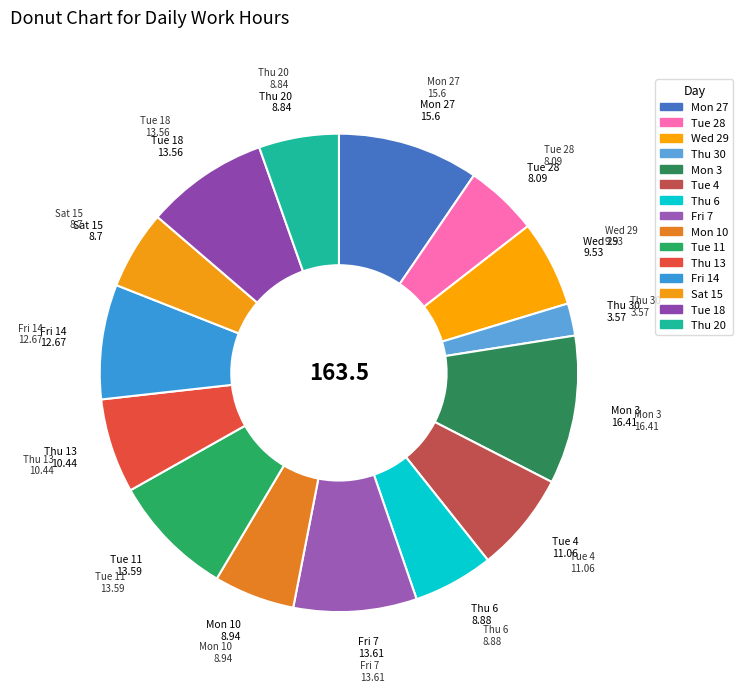

Which slice is the largest?

Mon 3